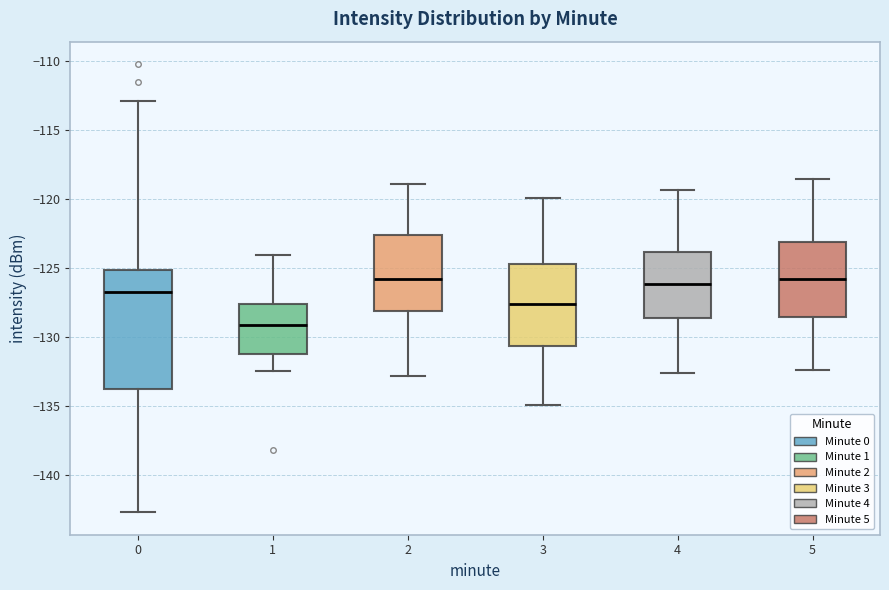

Reading left to right, read every box against the y-axis: the position of its median line, the range the box covers, and the ends of its whiskers. The values are not printed on the chart, so give them approximately, as read against the axis.

0: median -126.5, box -133.5 to -125.0, whiskers -142.5 to -113.0
1: median -129.0, box -131.0 to -127.5, whiskers -132.5 to -124.0
2: median -126.0, box -128.0 to -122.5, whiskers -133.0 to -119.0
3: median -127.5, box -130.5 to -124.5, whiskers -135.0 to -120.0
4: median -126.0, box -128.5 to -124.0, whiskers -132.5 to -119.5
5: median -126.0, box -128.5 to -123.0, whiskers -132.5 to -118.5